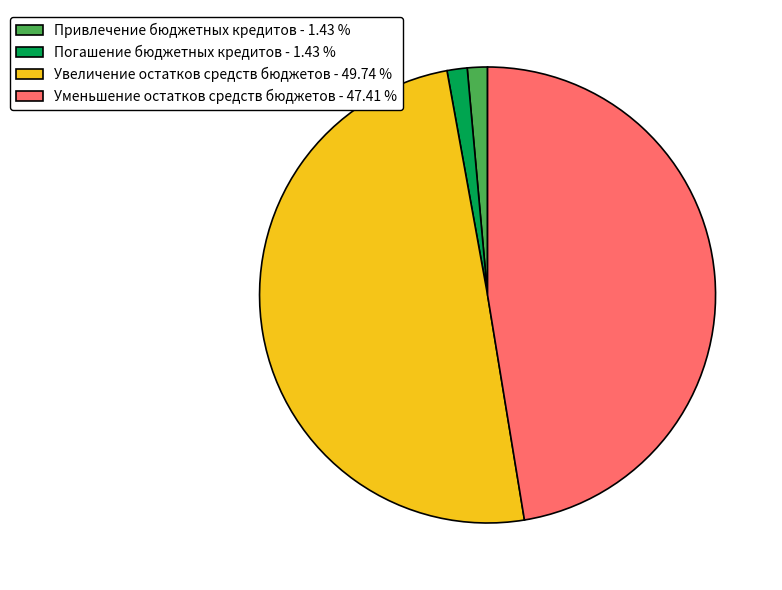

How many segments does this pie chart have?

4